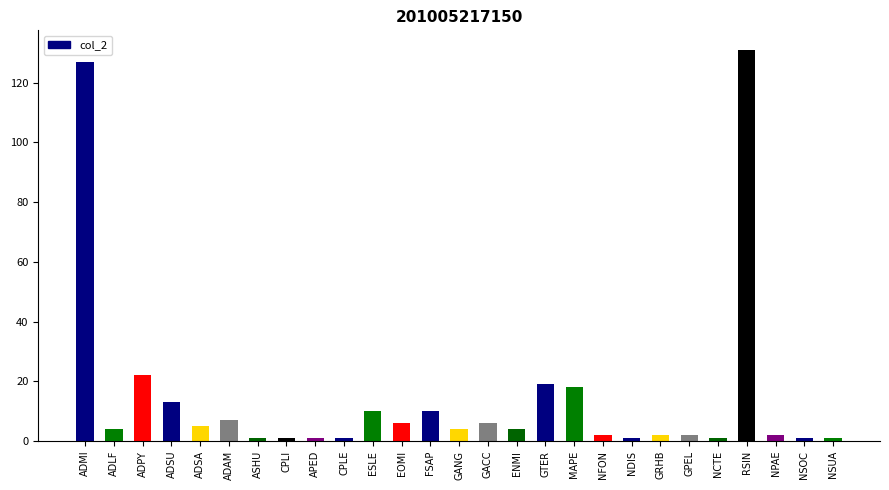

Reading right to left, transcribe all the data shown in this chart.

NSUA=1	NSOC=1	NPAE=2	RSIN=131	NCTE=1	GPEL=2	GRHB=2	NDIS=1	NFON=2	MAPE=18	GTER=19	ENMI=4	GACC=6	GANG=4	FSAP=10	EOMI=6	ESLE=10	CPLE=1	APED=1	CPLI=1	ASHU=1	ADAM=7	ADSA=5	ADSU=13	ADPY=22	ADLF=4	ADMI=127